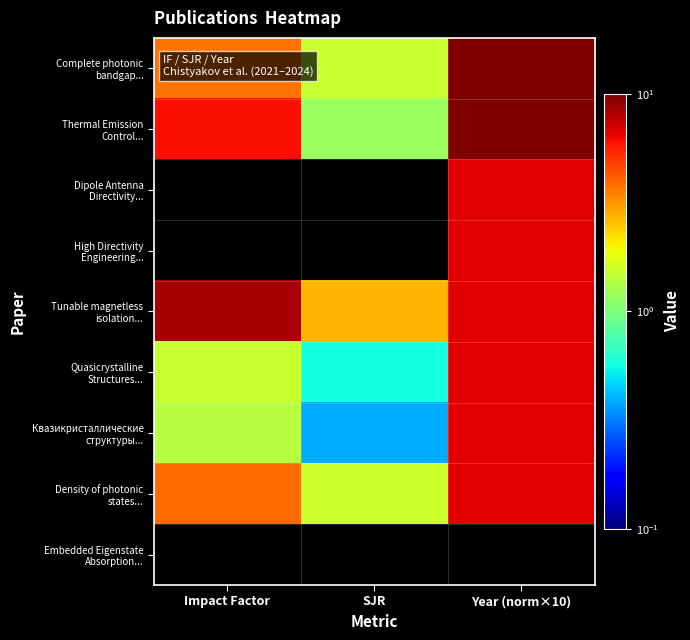

How many series are shown in this chart?

9